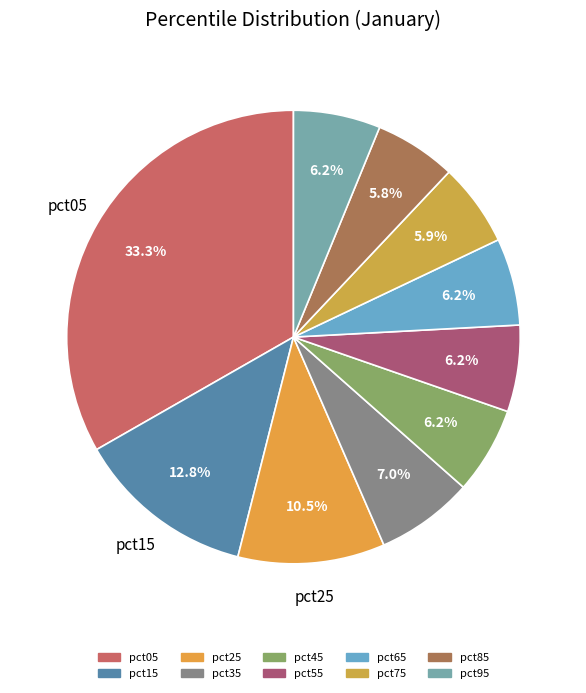

Count the number of slices in the pie.

10